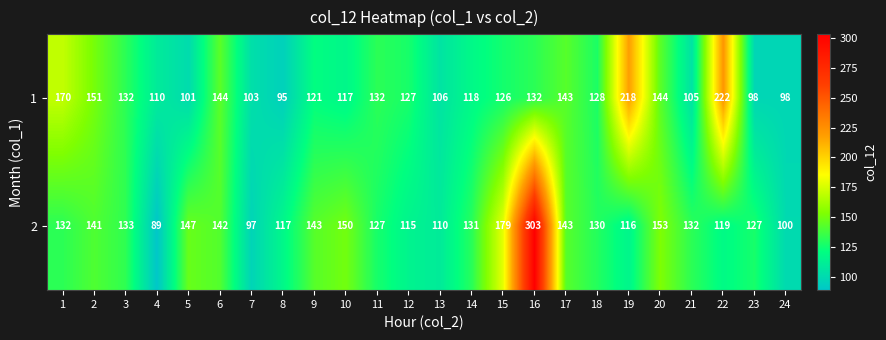

What is the approximate value of 2 at 12, to the nearest 5?

115